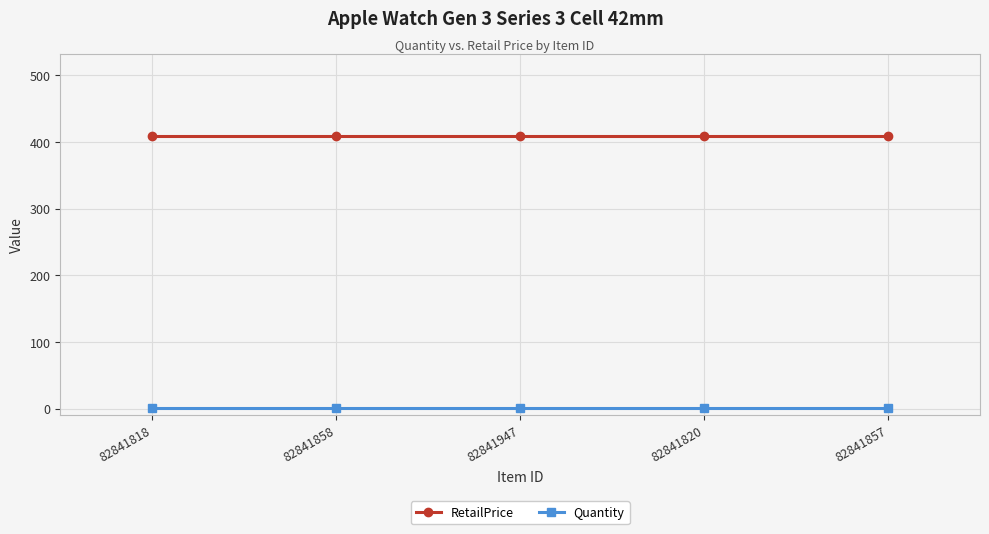

Rank the series by their maximum value, from highest to lowest.

RetailPrice, Quantity